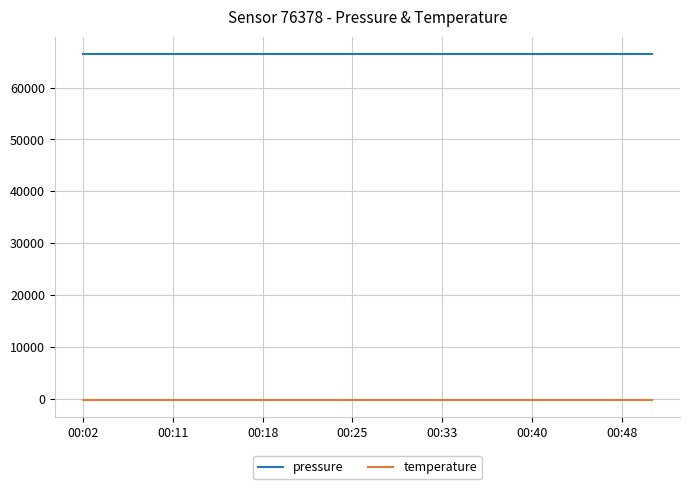

True or false: temperature and pressure cross at least once.

False